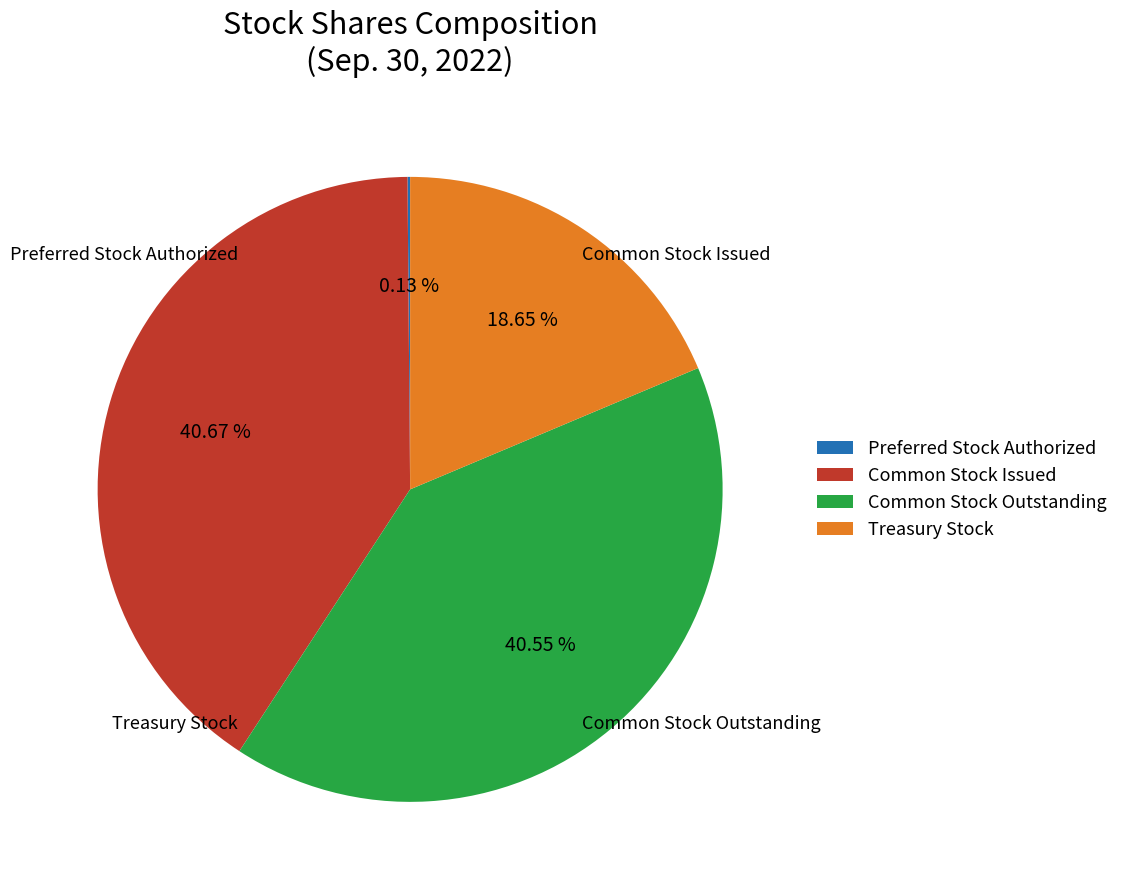

Is the sum of Common Stock Outstanding and Common Stock Issued greater than half?

Yes